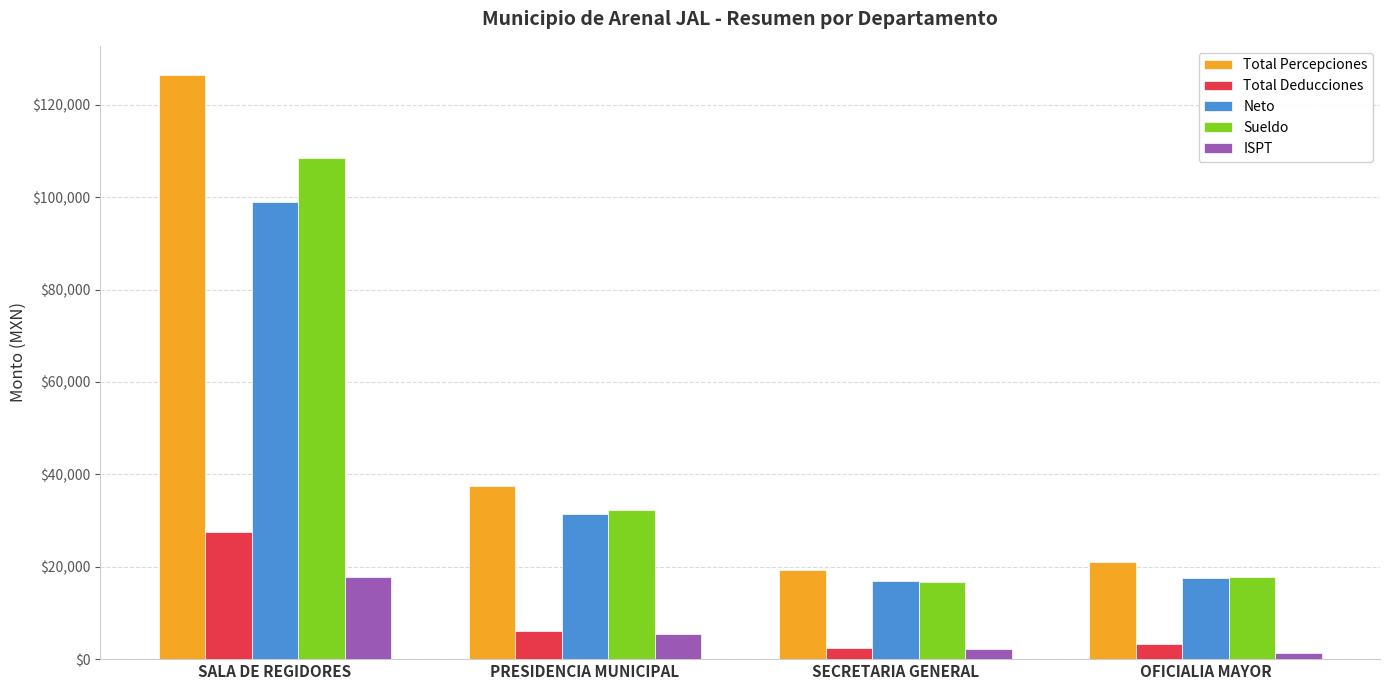

Which series has the largest range (max minus min)?

Total Percepciones